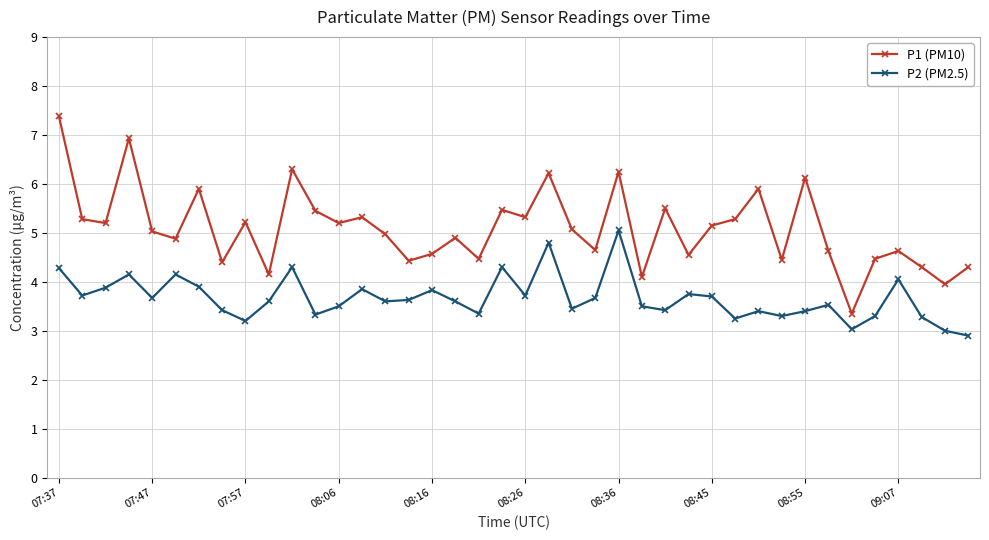

Which series has the largest range (max minus min)?

P1 (PM10)